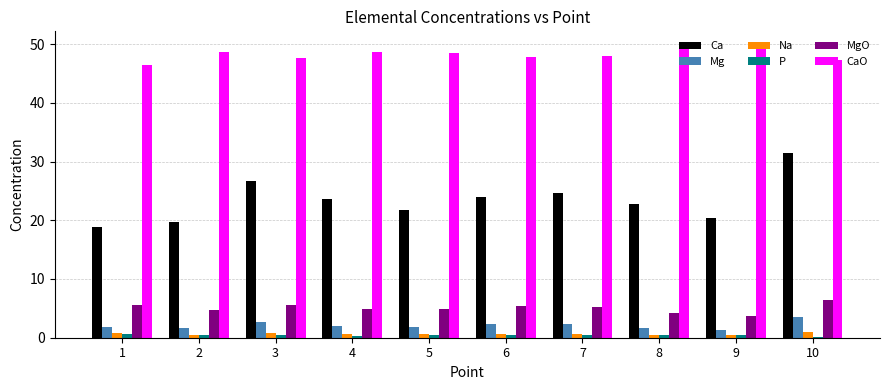

What is the sum of all Na values?

6.4